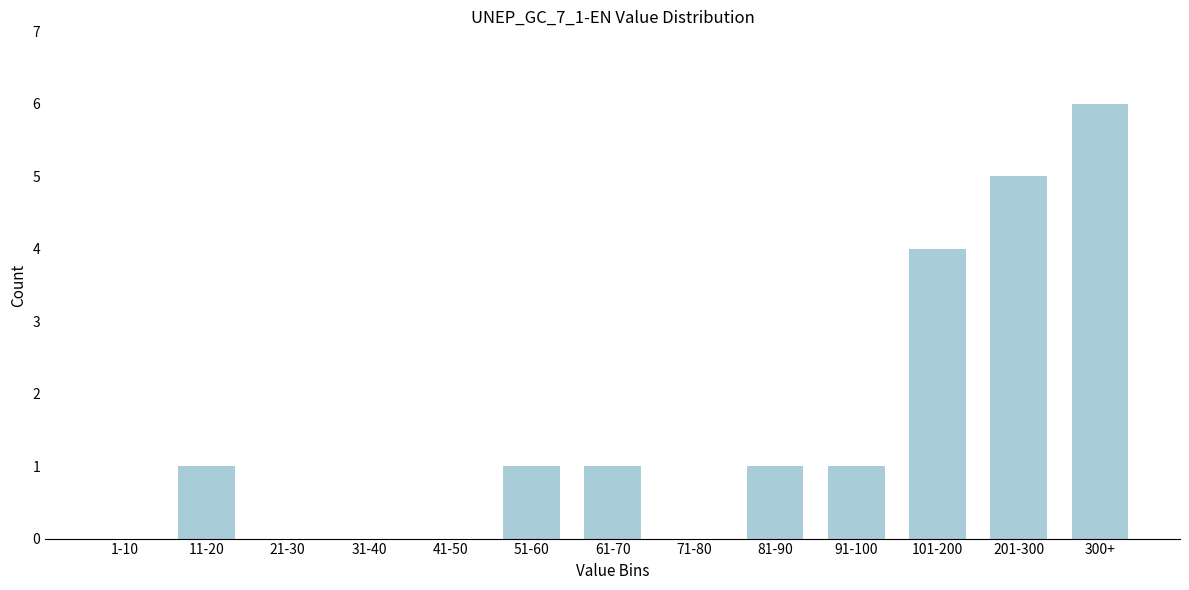

Reading left to right, what are all the values shown in this chart?

1-10=0	11-20=1	21-30=0	31-40=0	41-50=0	51-60=1	61-70=1	71-80=0	81-90=1	91-100=1	101-200=4	201-300=5	300+=6